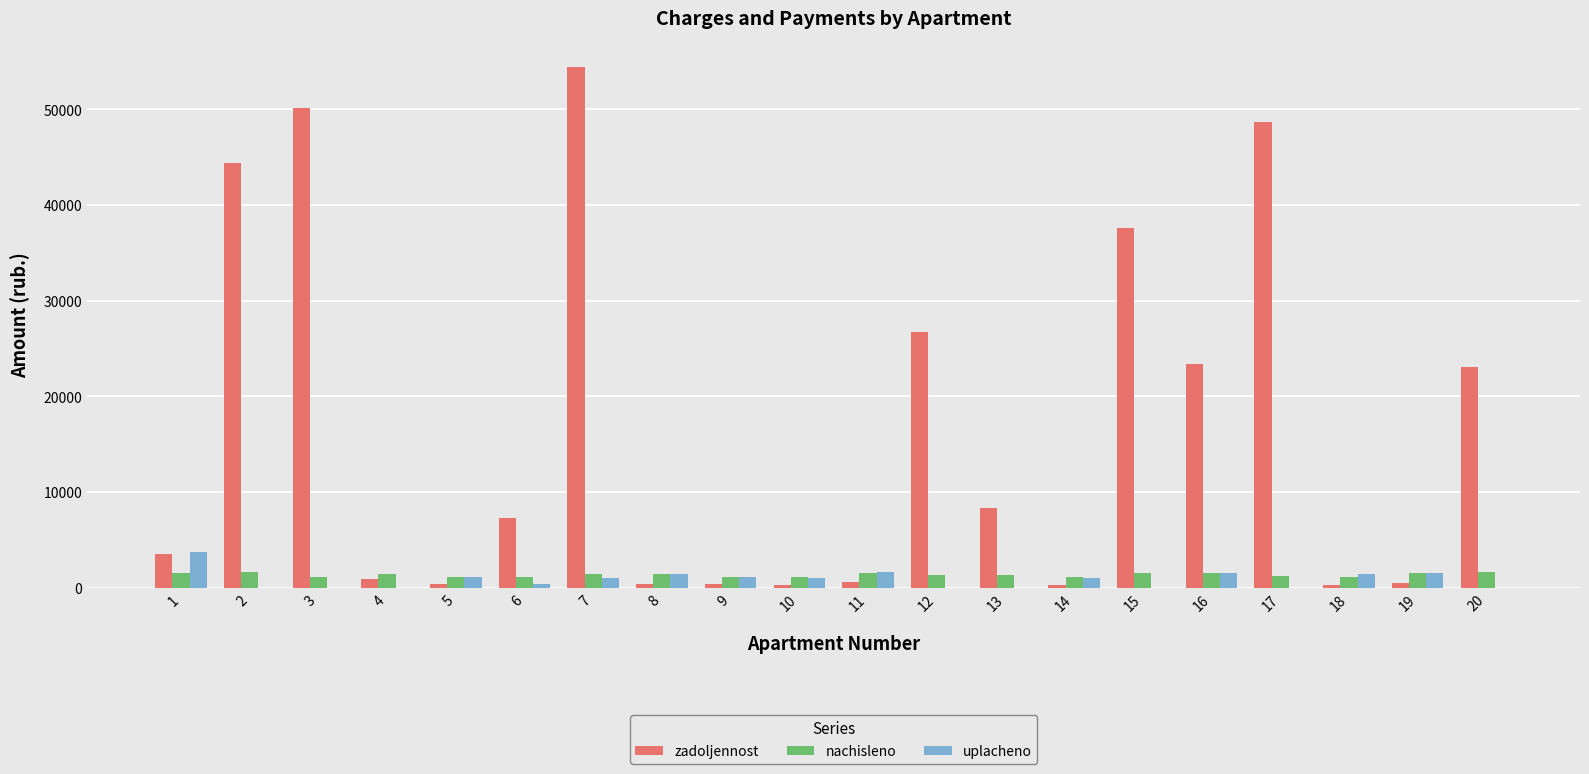

Does the chart contain stacked bars?

No